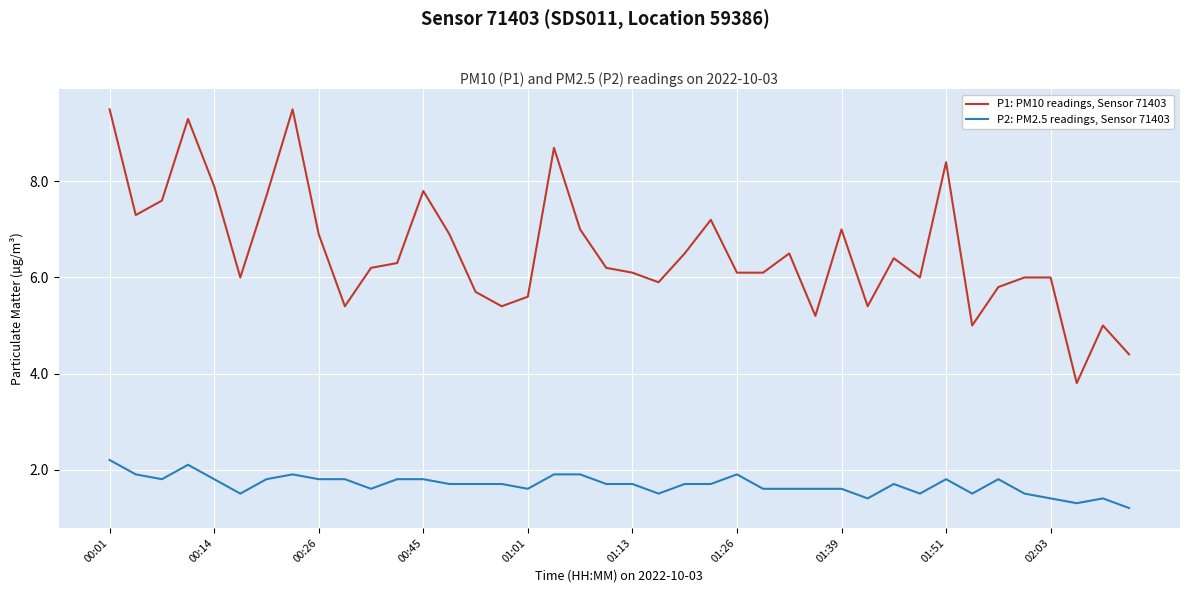

What is the average value of the P1: PM10 readings, Sensor 71403 series?

6.5